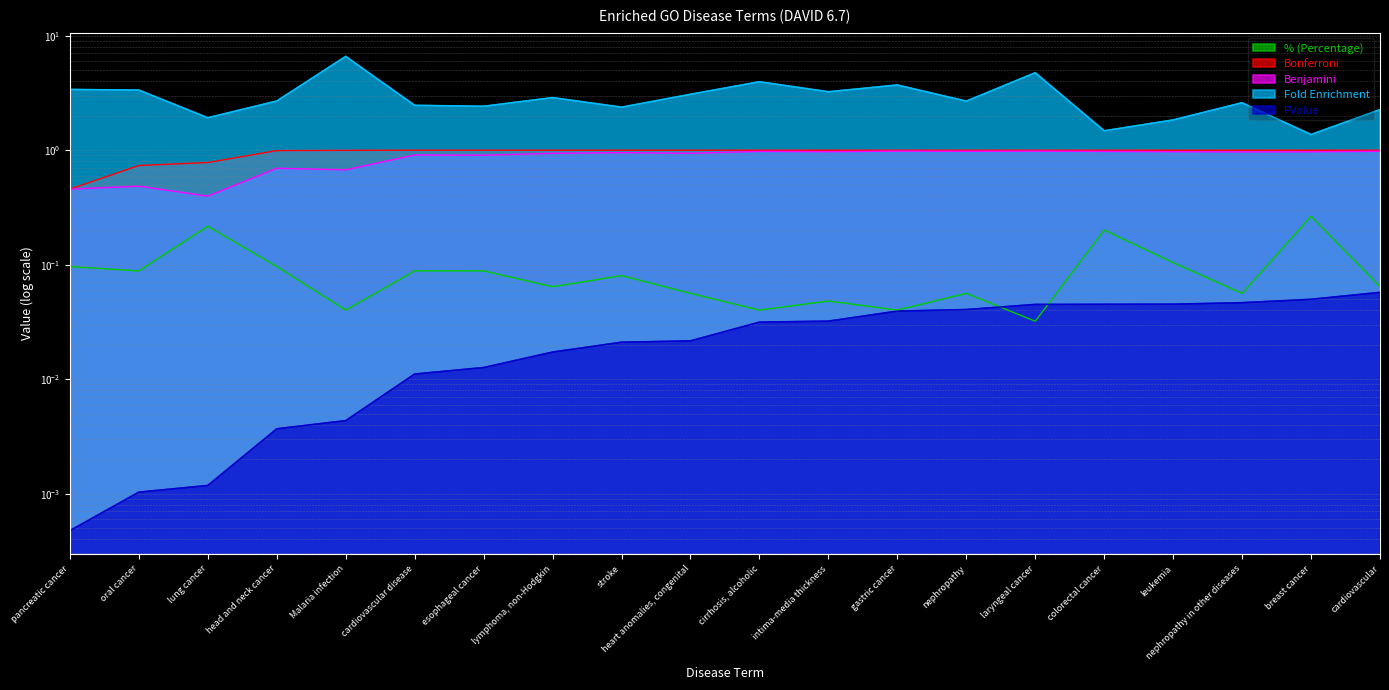

Reading left to right, what are all the values shown in this chart?

% (Percentage): pancreatic cancer=0.1	oral cancer=0.1	lung cancer=0.2	head and neck cancer=0.1	Malaria infection=0.0	cardiovascular disease=0.1	esophageal cancer=0.1	lymphoma, non-Hodgkin=0.1	stroke=0.1	heart anomalies, congenital=0.1	cirrhosis, alcoholic=0.0	intima-media thickness=0.0	gastric cancer=0.0	nephropathy=0.1	laryngeal cancer=0.0	colorectal cancer=0.2	leukemia=0.1	nephropathy in other diseases=0.1	breast cancer=0.3	cardiovascular=0.1
Bonferroni: pancreatic cancer=0.5	oral cancer=0.7	lung cancer=0.8	head and neck cancer=1.0	Malaria infection=1.0	cardiovascular disease=1.0	esophageal cancer=1.0	lymphoma, non-Hodgkin=1.0	stroke=1.0	heart anomalies, congenital=1.0	cirrhosis, alcoholic=1.0	intima-media thickness=1.0	gastric cancer=1.0	nephropathy=1.0	laryngeal cancer=1.0	colorectal cancer=1.0	leukemia=1.0	nephropathy in other diseases=1.0	breast cancer=1.0	cardiovascular=1.0
Benjamini: pancreatic cancer=0.5	oral cancer=0.5	lung cancer=0.4	head and neck cancer=0.7	Malaria infection=0.7	cardiovascular disease=0.9	esophageal cancer=0.9	lymphoma, non-Hodgkin=0.9	stroke=1.0	heart anomalies, congenital=0.9	cirrhosis, alcoholic=1.0	intima-media thickness=1.0	gastric cancer=1.0	nephropathy=1.0	laryngeal cancer=1.0	colorectal cancer=1.0	leukemia=1.0	nephropathy in other diseases=1.0	breast cancer=1.0	cardiovascular=1.0
Fold Enrichment: pancreatic cancer=3.4	oral cancer=3.3	lung cancer=1.9	head and neck cancer=2.7	Malaria infection=6.6	cardiovascular disease=2.5	esophageal cancer=2.4	lymphoma, non-Hodgkin=2.9	stroke=2.4	heart anomalies, congenital=3.1	cirrhosis, alcoholic=4.0	intima-media thickness=3.2	gastric cancer=3.7	nephropathy=2.7	laryngeal cancer=4.7	colorectal cancer=1.5	leukemia=1.8	nephropathy in other diseases=2.6	breast cancer=1.4	cardiovascular=2.3
PValue: pancreatic cancer=0.0	oral cancer=0.0	lung cancer=0.0	head and neck cancer=0.0	Malaria infection=0.0	cardiovascular disease=0.0	esophageal cancer=0.0	lymphoma, non-Hodgkin=0.0	stroke=0.0	heart anomalies, congenital=0.0	cirrhosis, alcoholic=0.0	intima-media thickness=0.0	gastric cancer=0.0	nephropathy=0.0	laryngeal cancer=0.0	colorectal cancer=0.0	leukemia=0.0	nephropathy in other diseases=0.0	breast cancer=0.0	cardiovascular=0.1